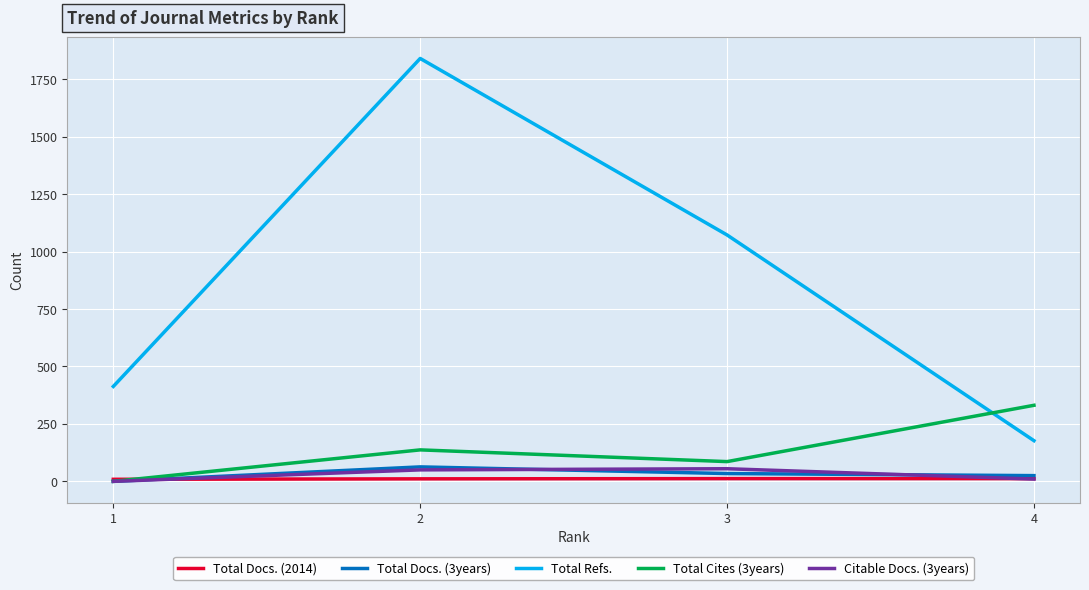

Is the value of Total Docs. (3years) at 2 greater than the value of Total Docs. (2014) at 3?

Yes